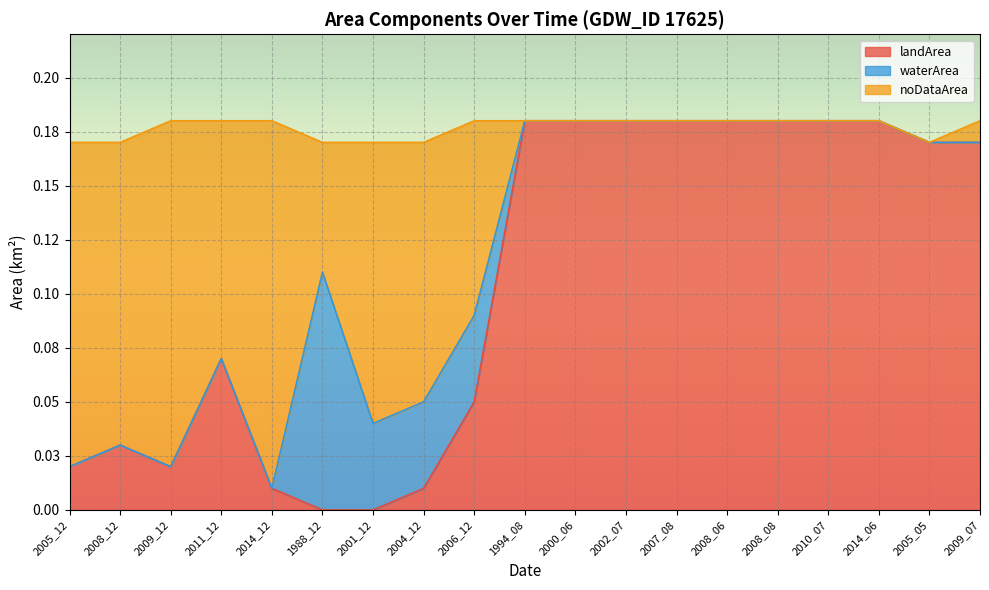

Is the value of landArea at 2000_06 greater than the value of noDataArea at 2006_12?

Yes